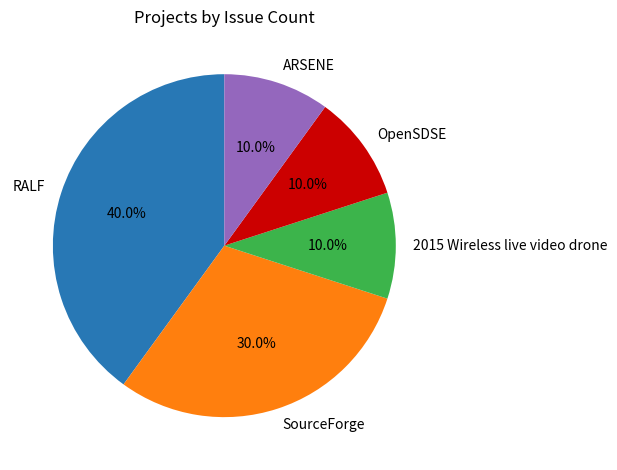

Between SourceForge and RALF, which is larger?

RALF